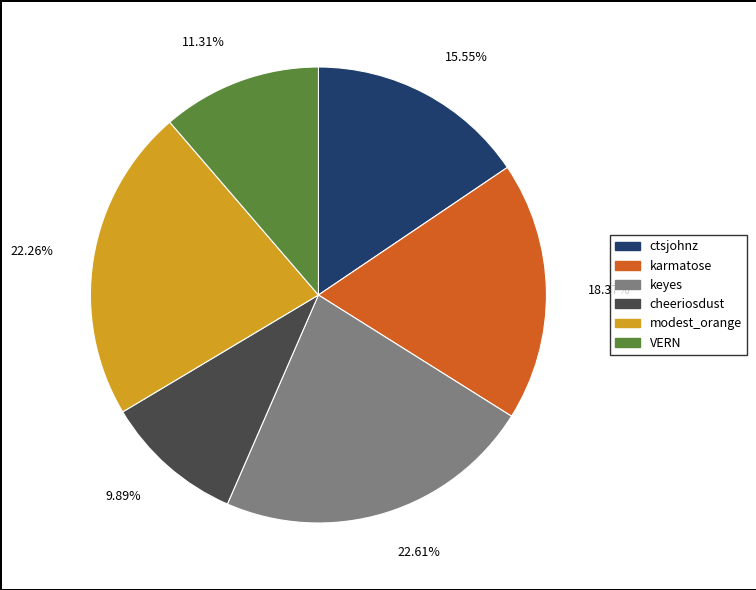

Between 22.61% and 11.31%, which is larger?

22.61%